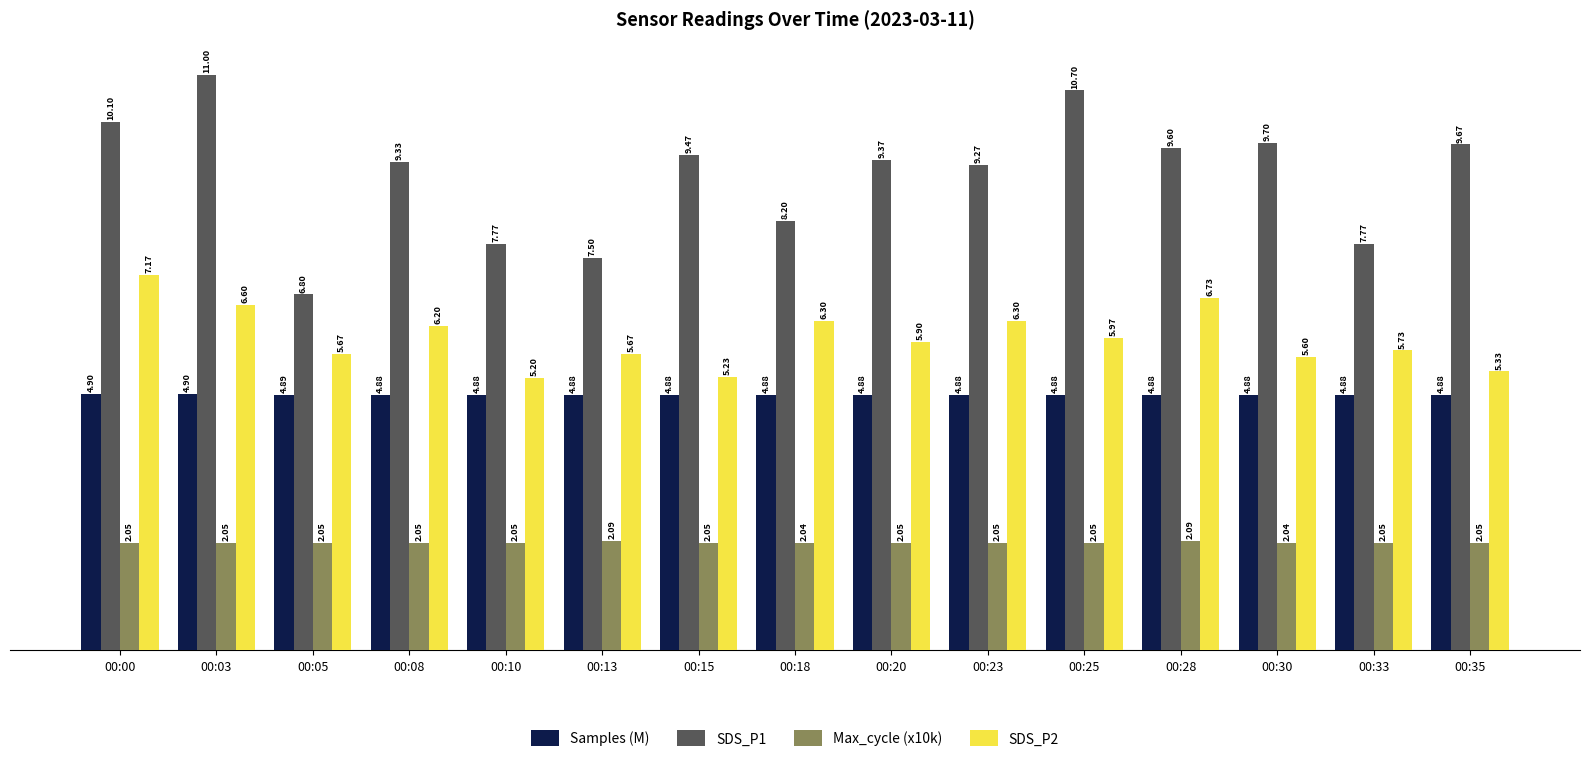

What are all the series names shown in the legend?

Samples (M), SDS_P1, Max_cycle (x10k), SDS_P2